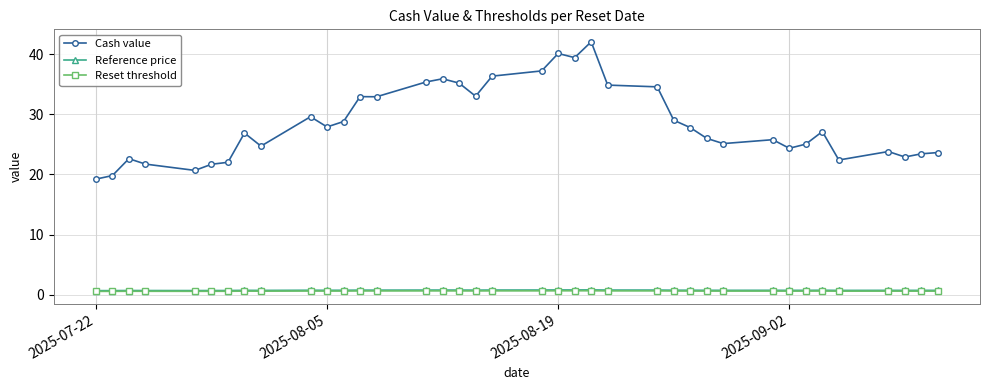

True or false: Reset threshold has more than 1 interior local peaks.

True